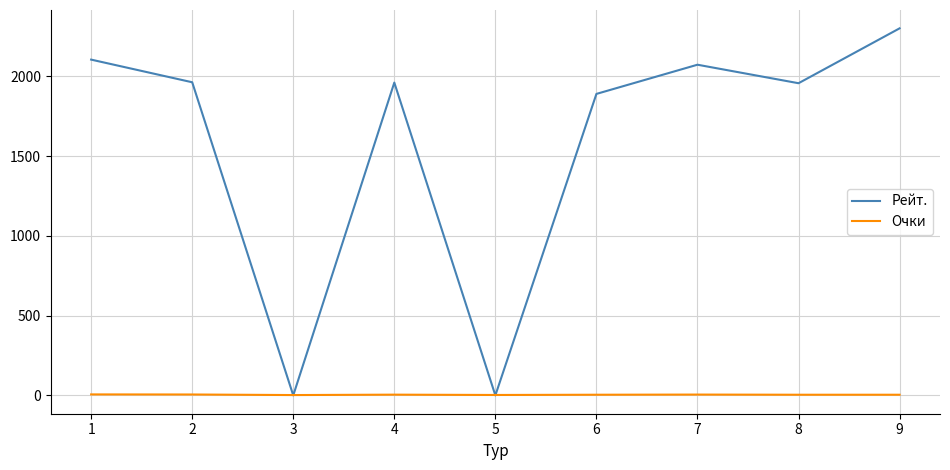

At how many categories does at least one series exceed 331?

7